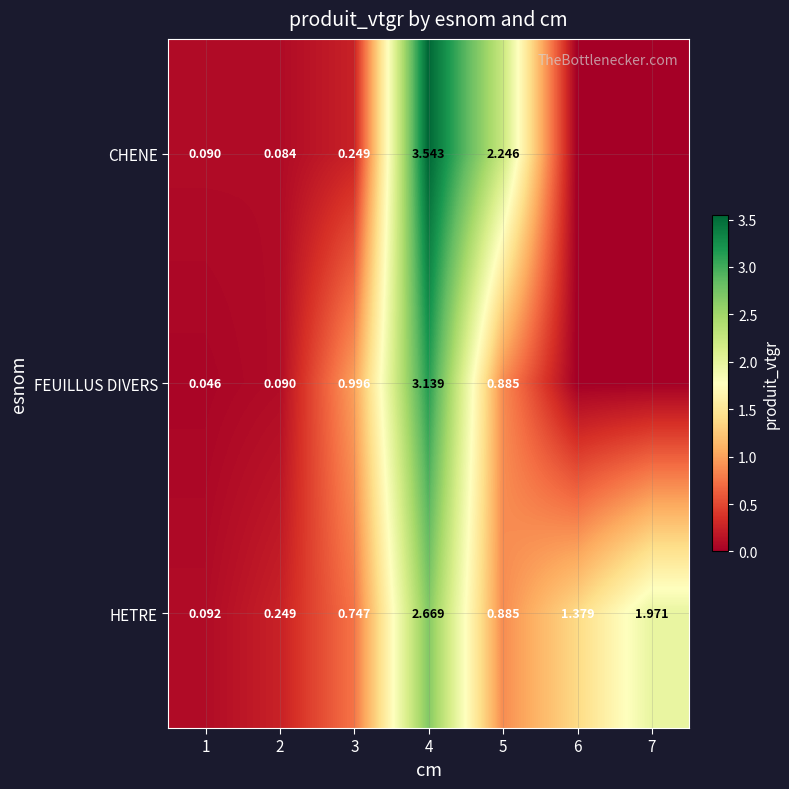

Rank the series at 3 from lowest to highest value.

CHENE, HETRE, FEUILLUS DIVERS